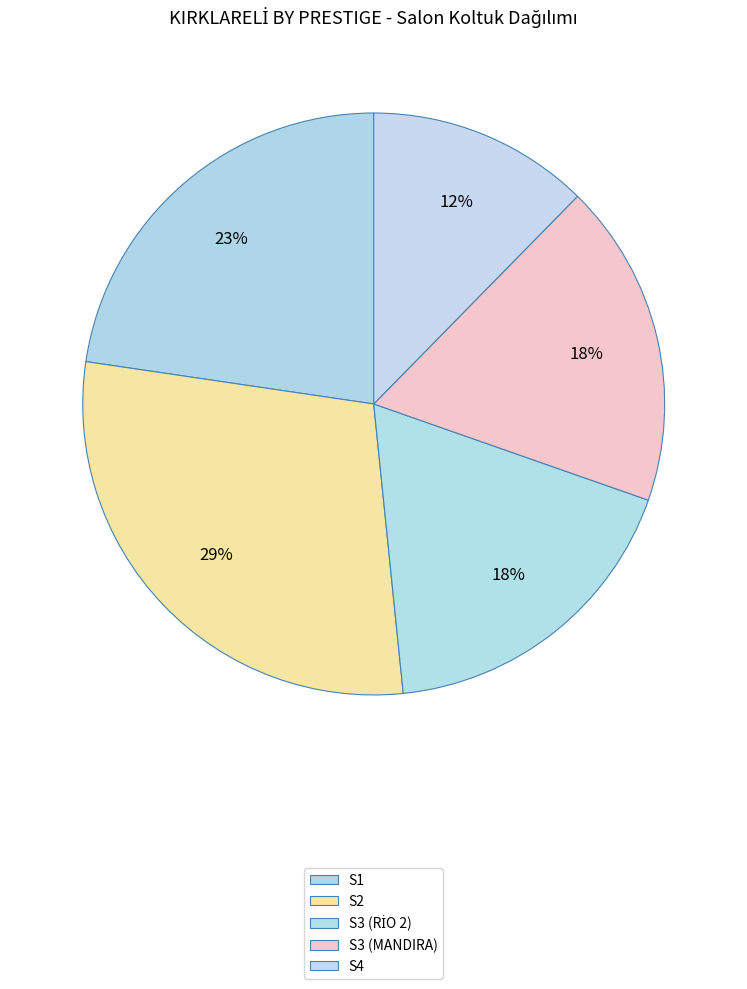

What is the largest slice in the pie chart?

S2